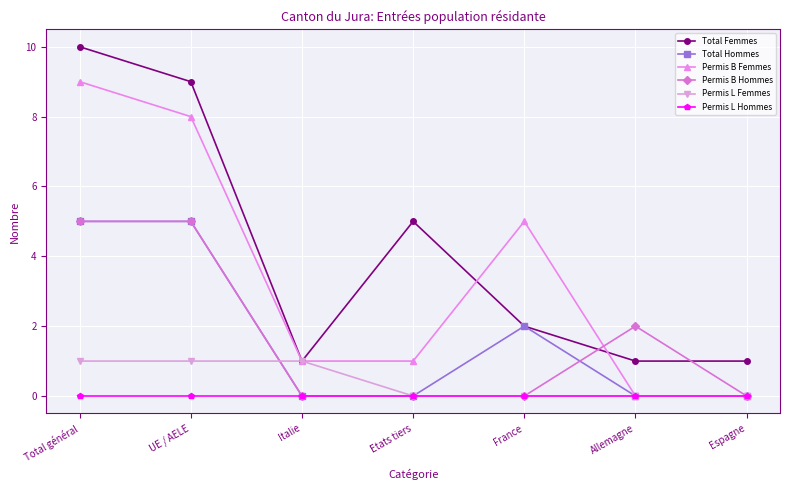

True or false: Total Hommes has a value of -3 at Espagne.

False